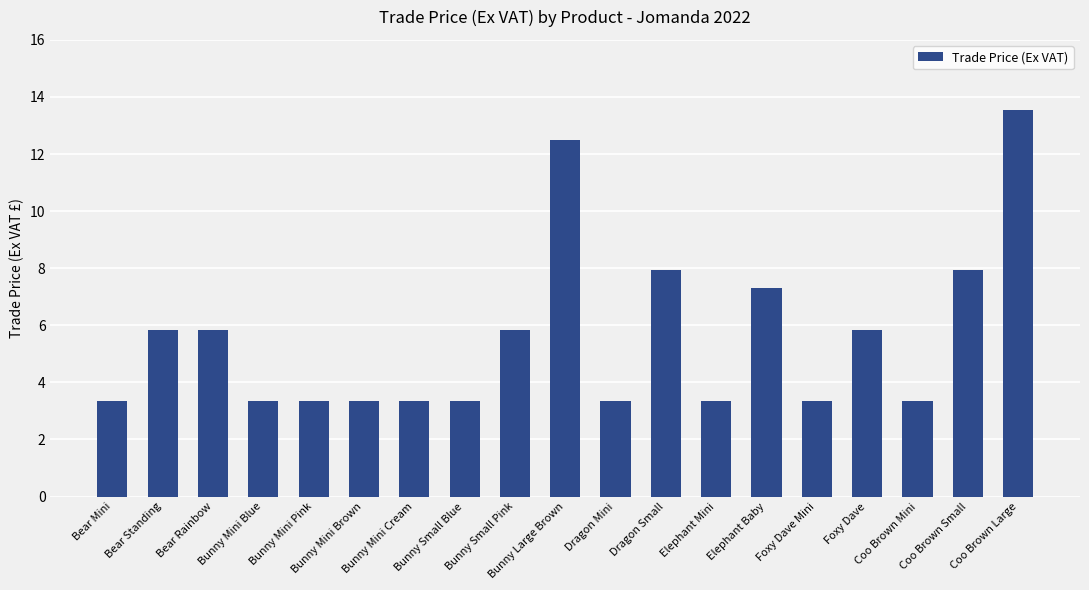

Between Bunny Small Blue and Coo Brown Large, which is larger?

Coo Brown Large